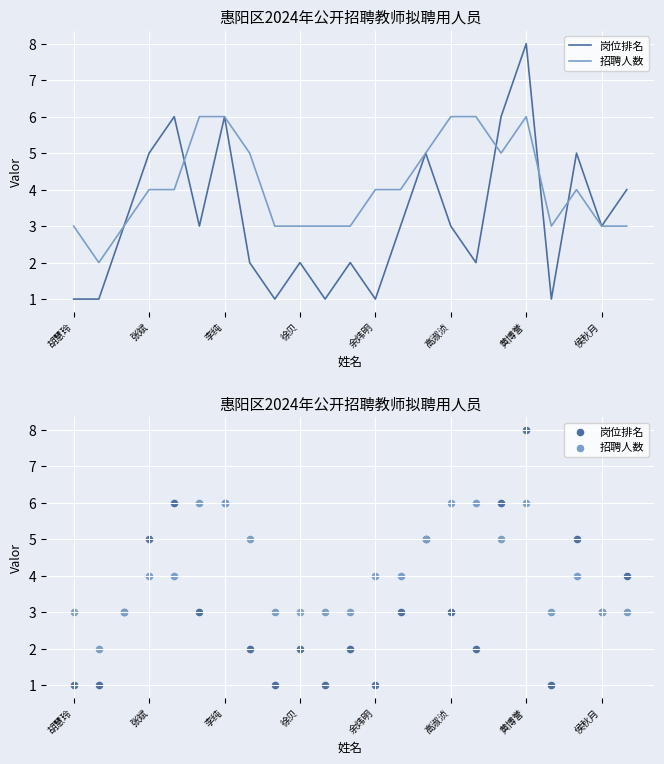

Which series has the widest spread of Y values?

岗位排名